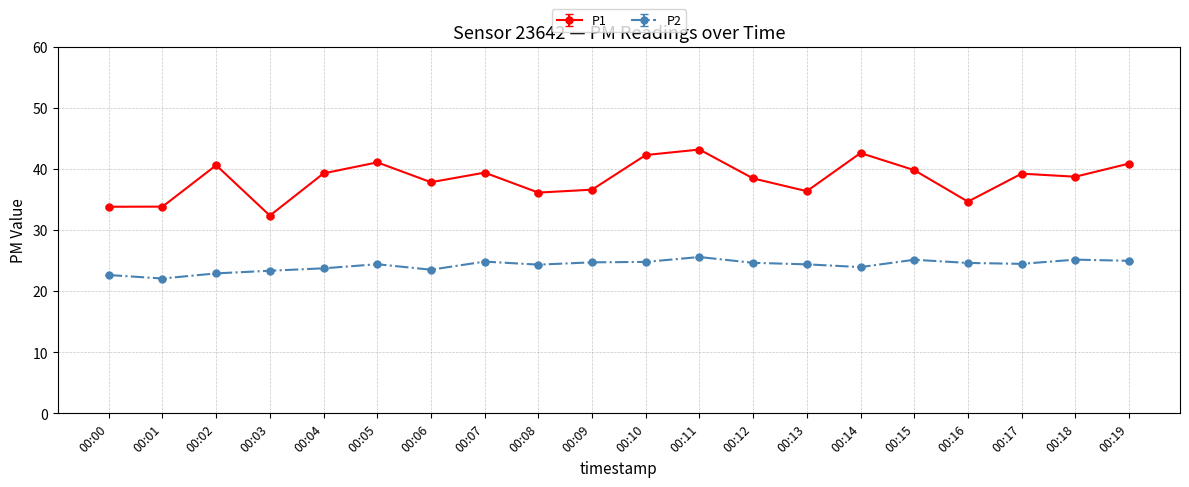

Rank the series by their maximum value, from highest to lowest.

P1, P2